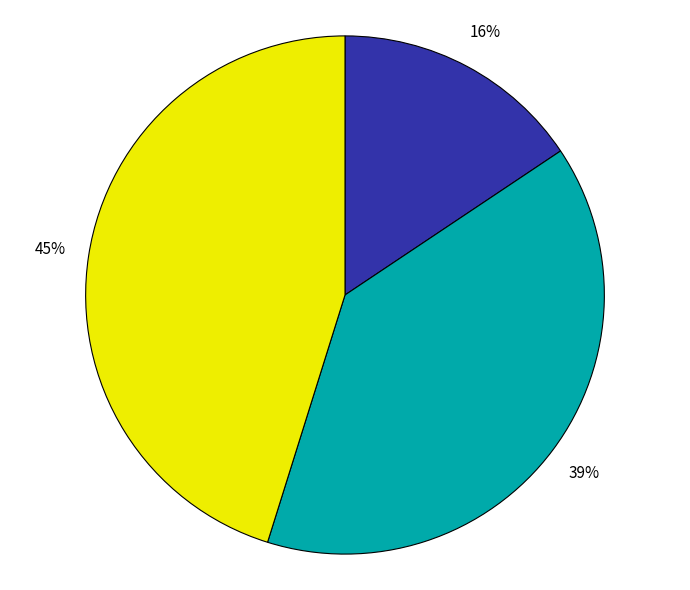

How many segments does this pie chart have?

3